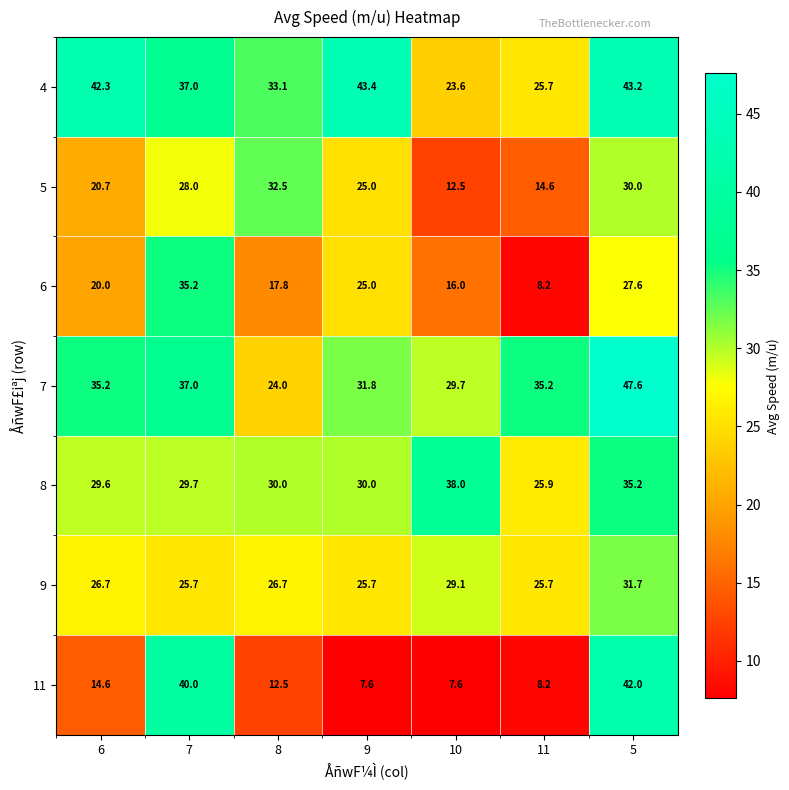

At which label does 11 first exceed 12?

6